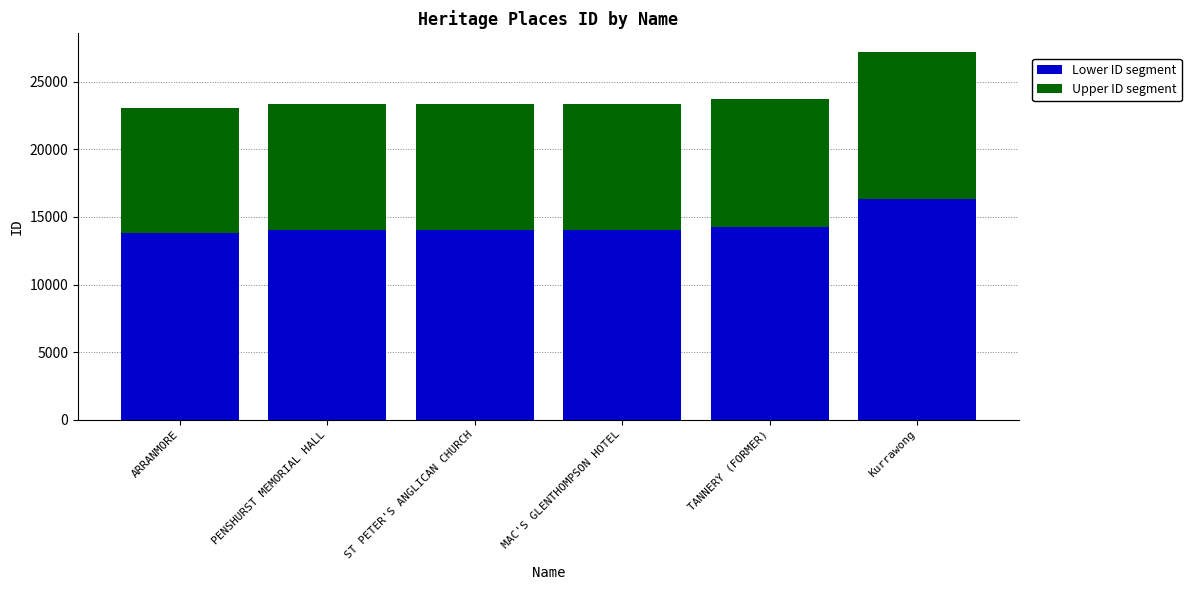

What is the highest value of the Lower ID segment series?

16342